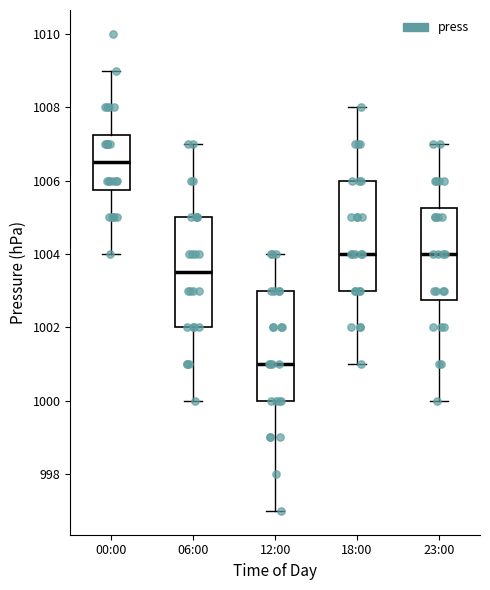

Which box's median line is the lowest?

12:00